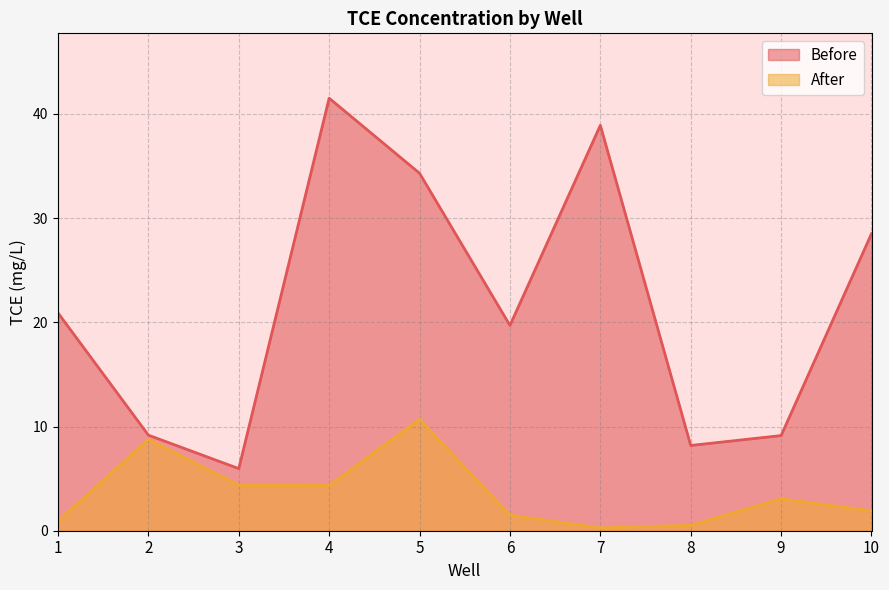

Is the value of Before at 4 greater than the value of After at 1?

Yes